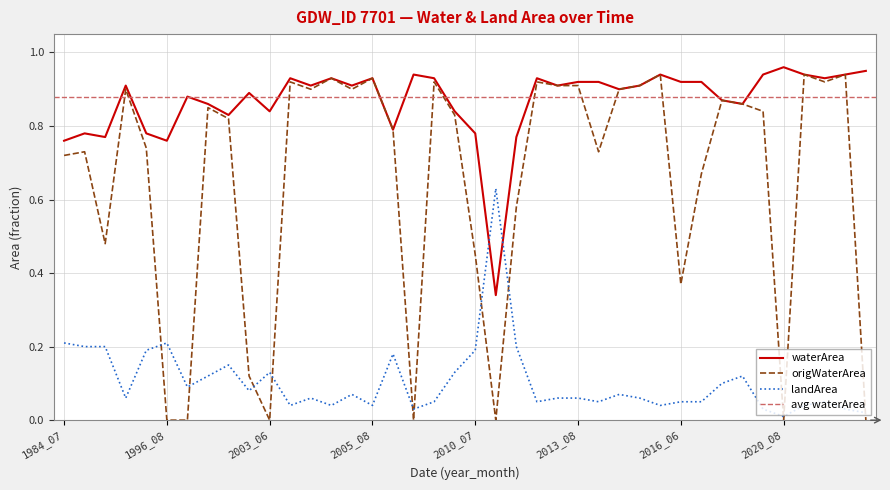

At which label is waterArea closest to 0?

2010_08